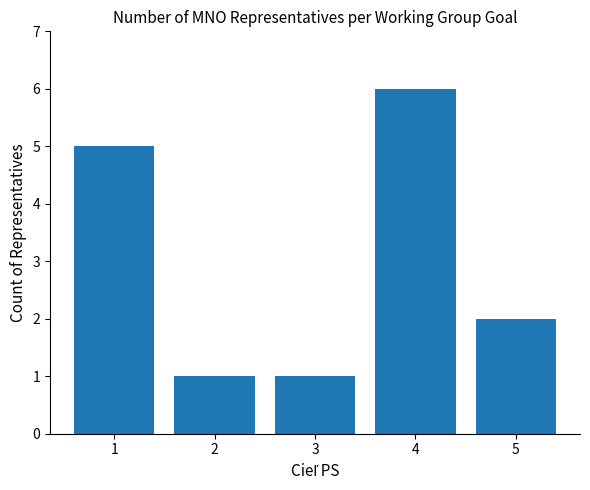

Between 5 and 2, which is larger?

5